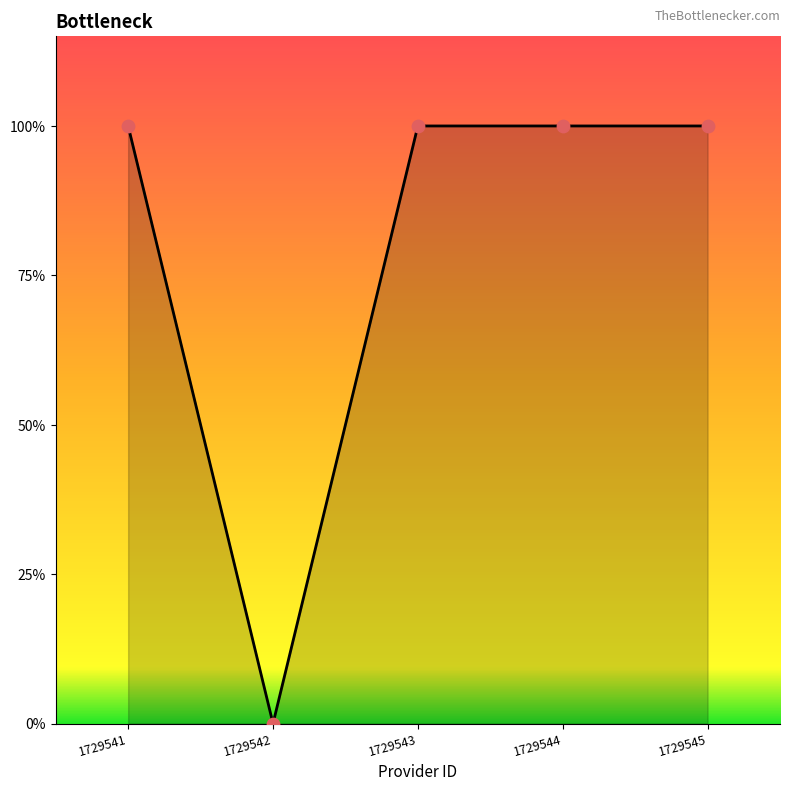

Between 1729545 and 1729541, which is larger?

1729545